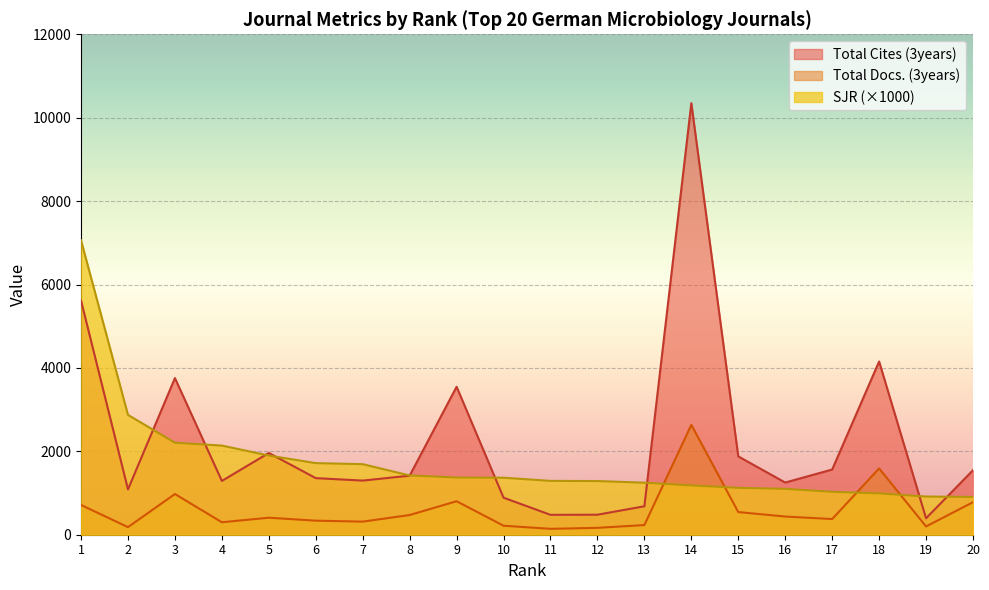

Does the chart display data point markers on the line(s)?

No